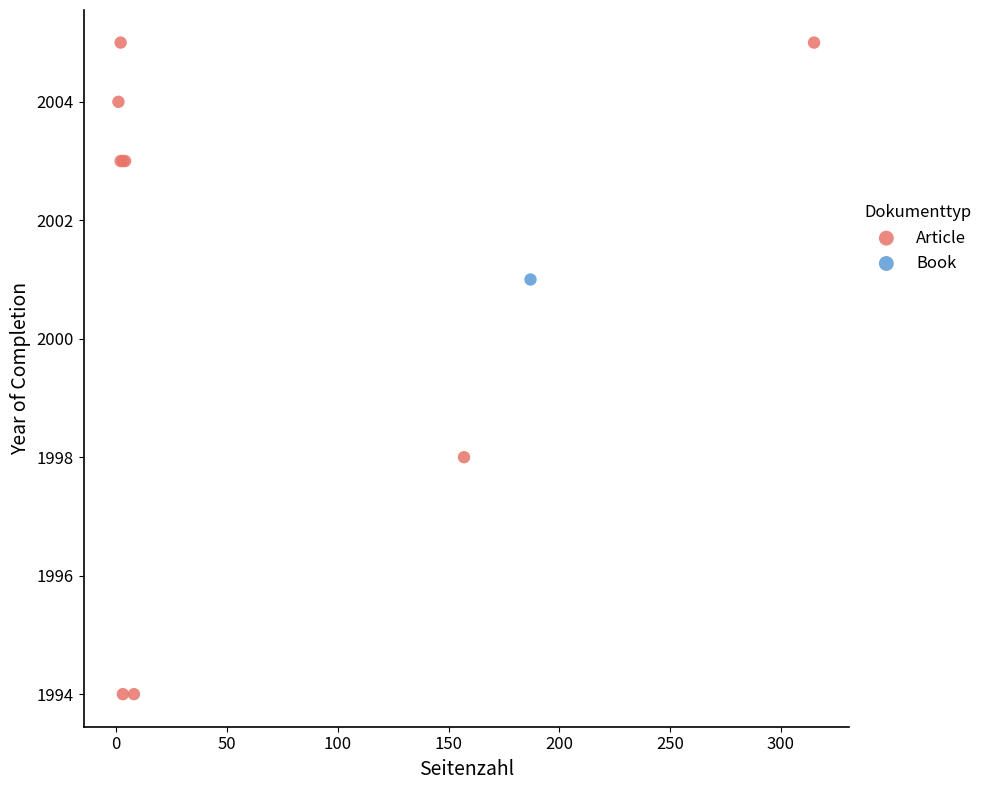

What are all the series names shown in the legend?

Article, Book